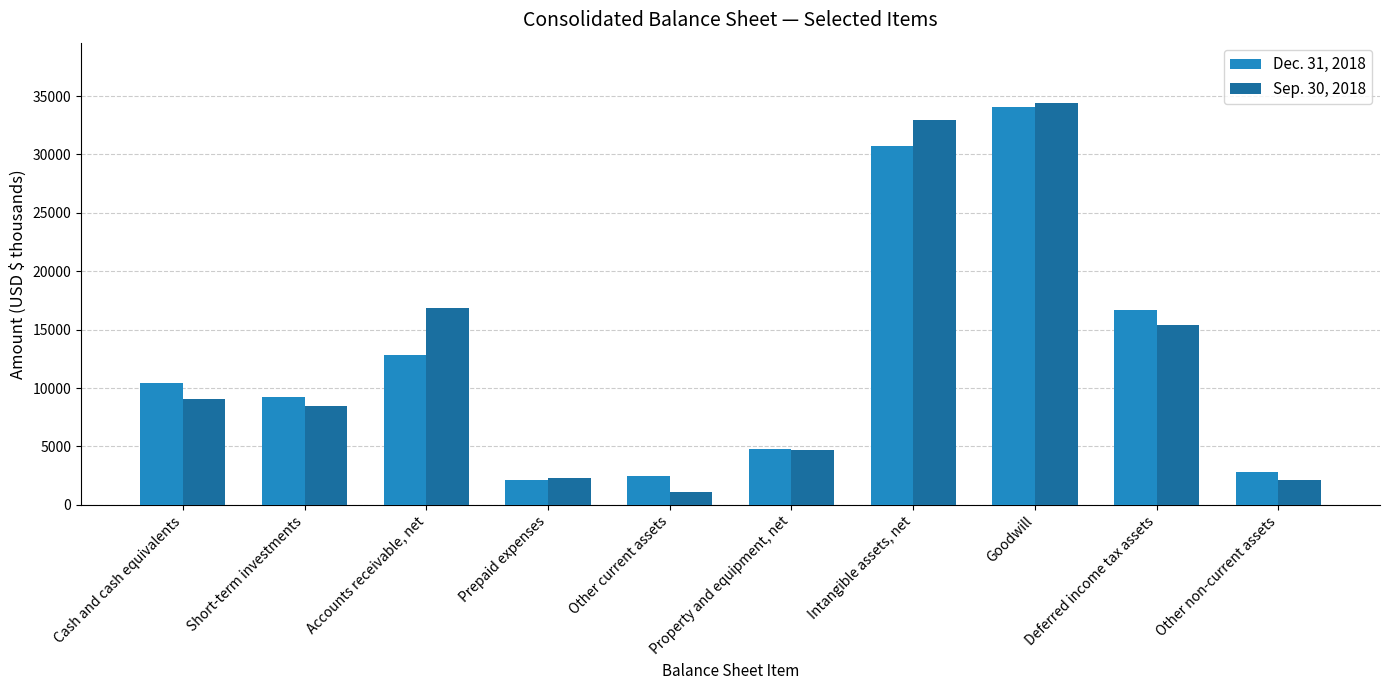

The value of Dec. 31, 2018 at Cash and cash equivalents is 10437. True or false?

True